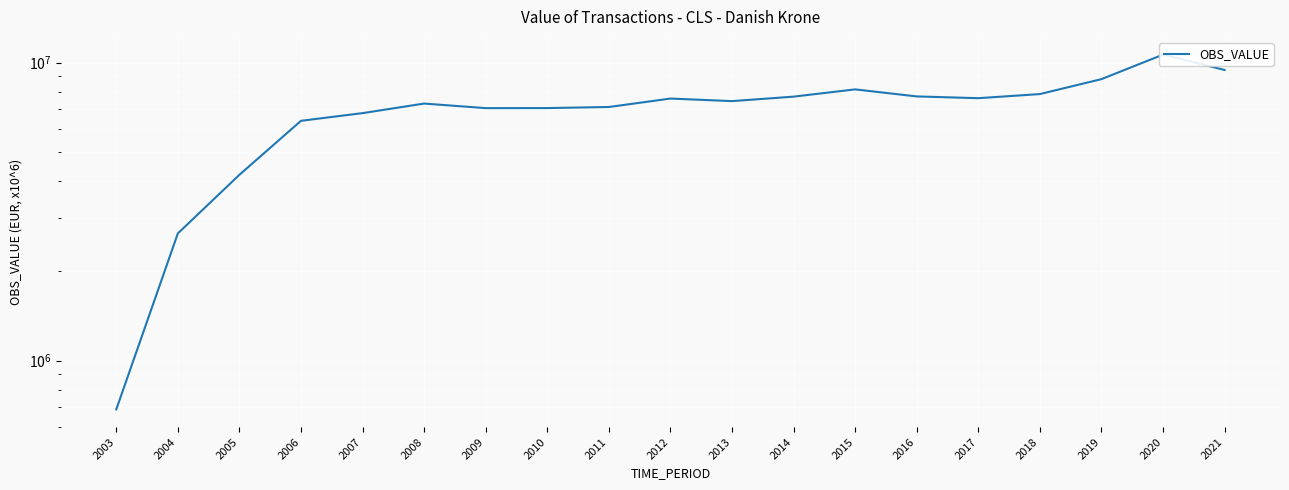

What is the sum of the values at 2014 and 2018?

15535665.3